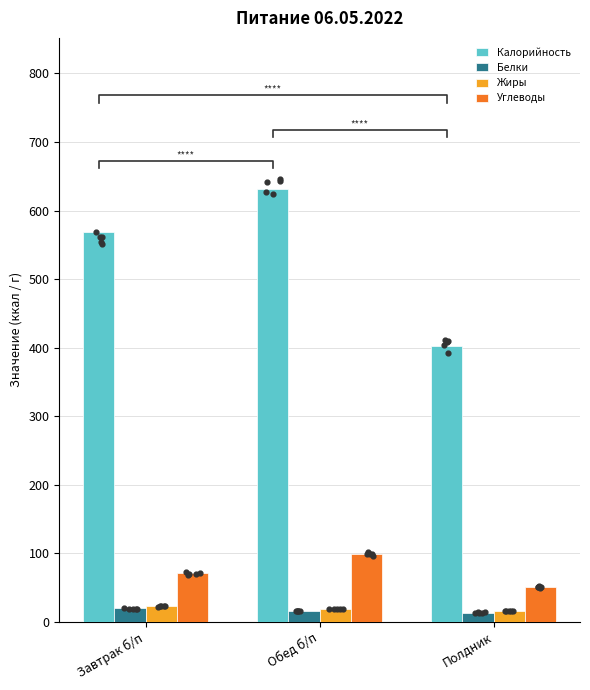

Which series has the widest spread of Y values?

Калорийность